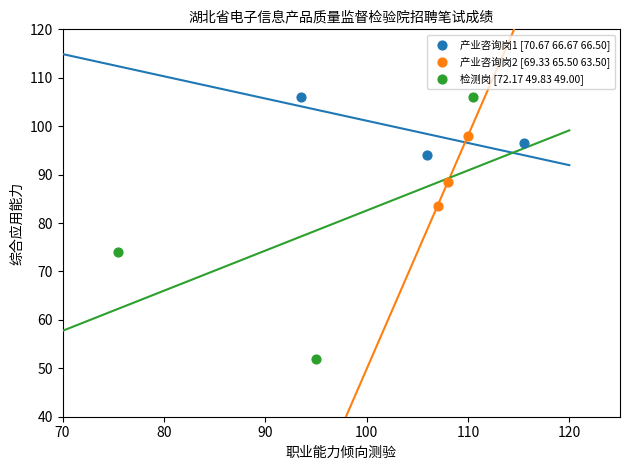

Which series reaches the minimum Y coordinate?

检测岗 [72.17 49.83 49.00]